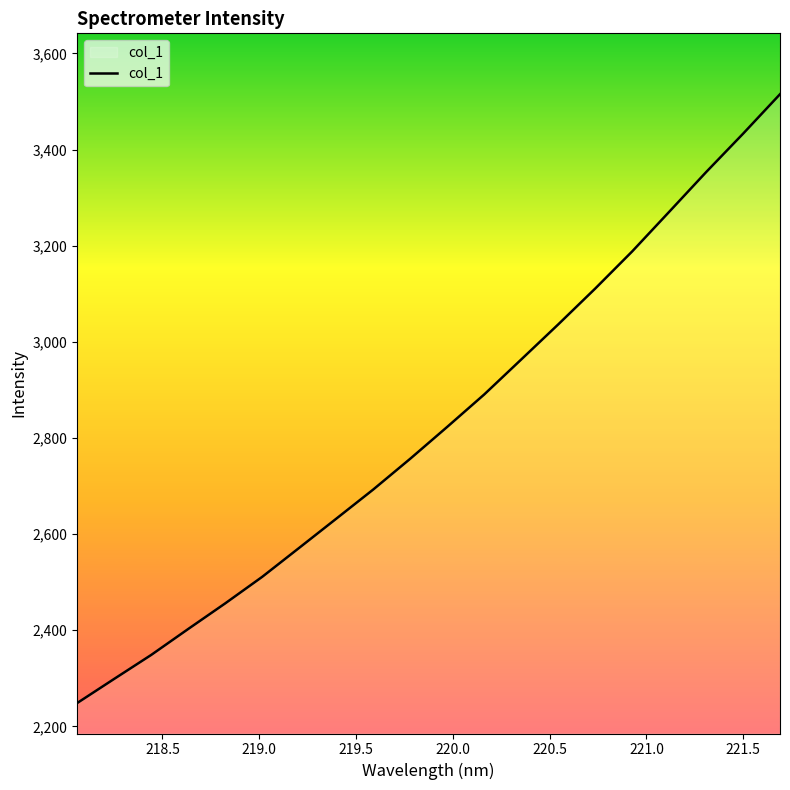

What is the maximum value shown in the chart?

3515.0